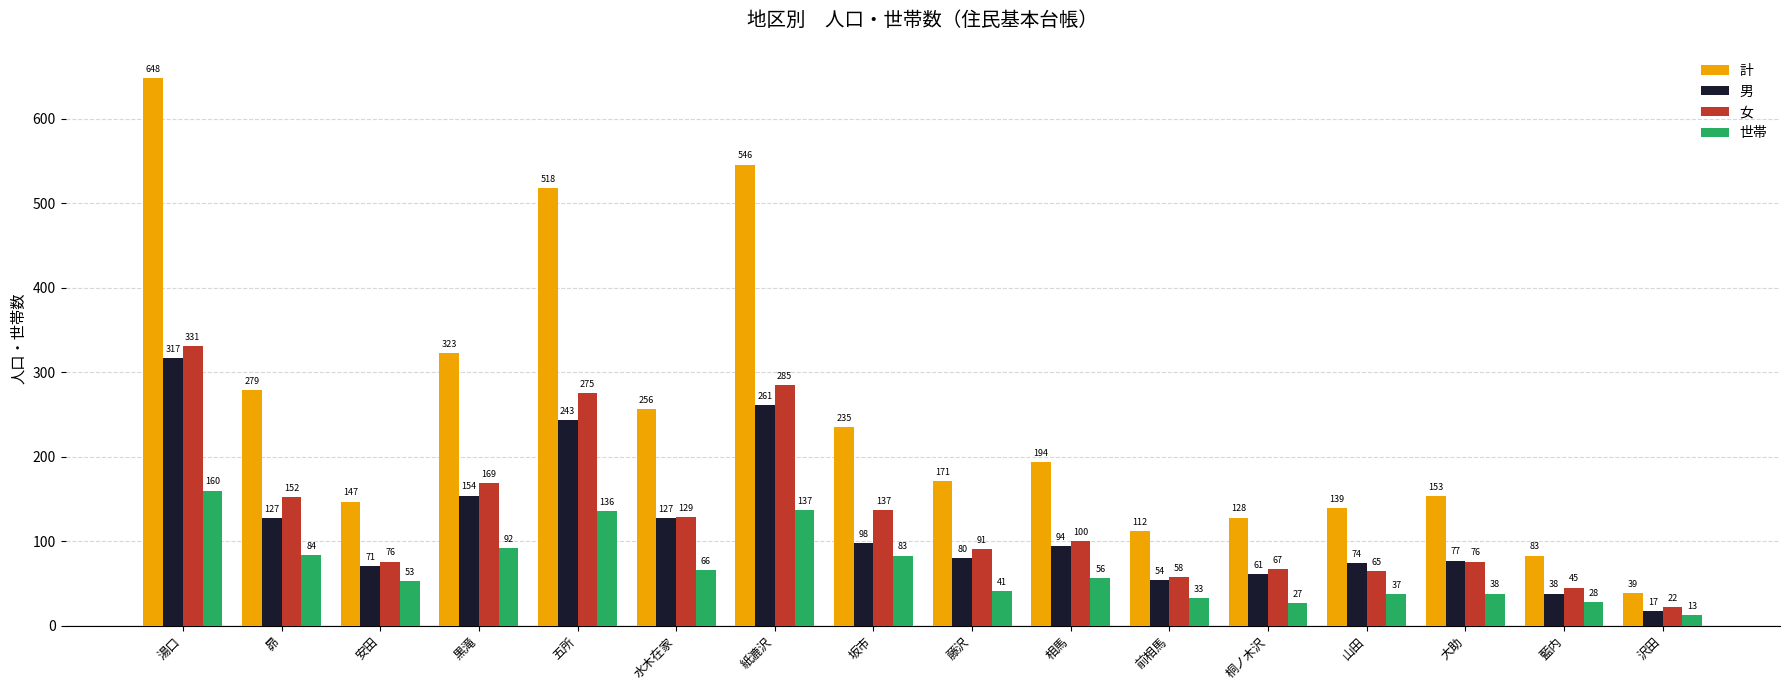

How many values in the 計 series are below 194?

8